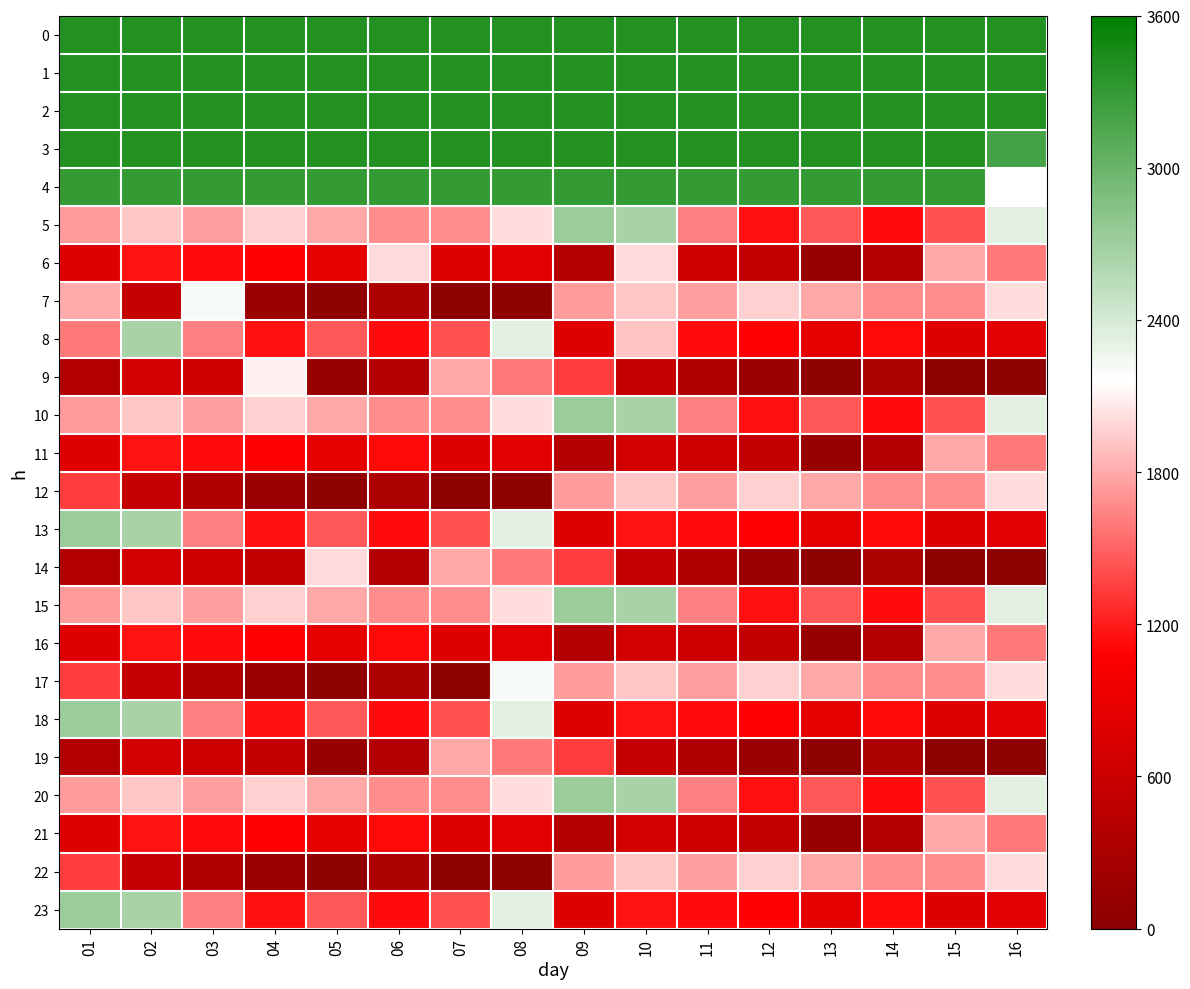

Is it true that 5 equals 2677.9 at 01?

False